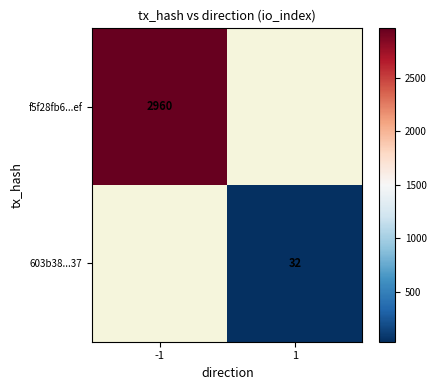

True or false: 603b38...37 has a value of 46 at 1.

False